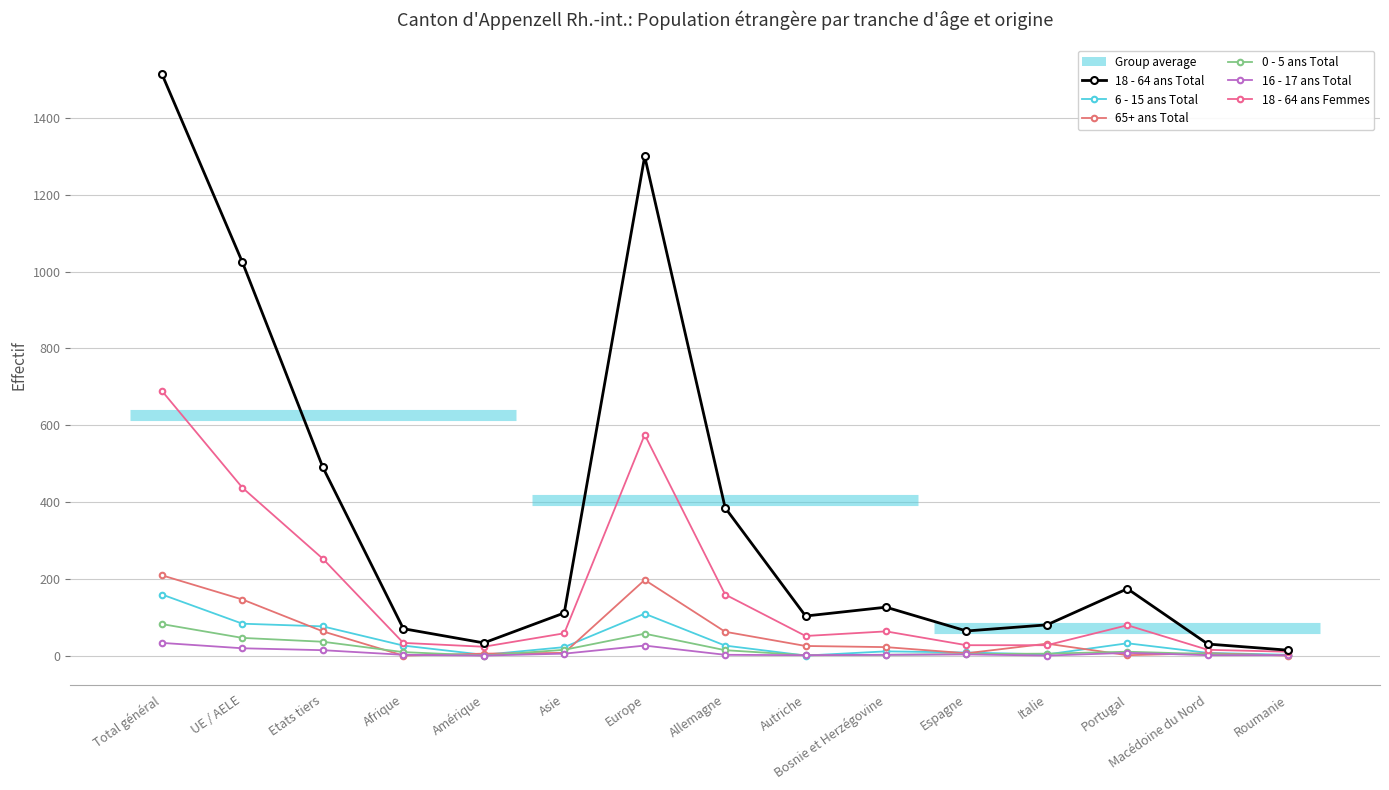

What is the value of the 18 - 64 ans Total point at the 1st from the left?

1514